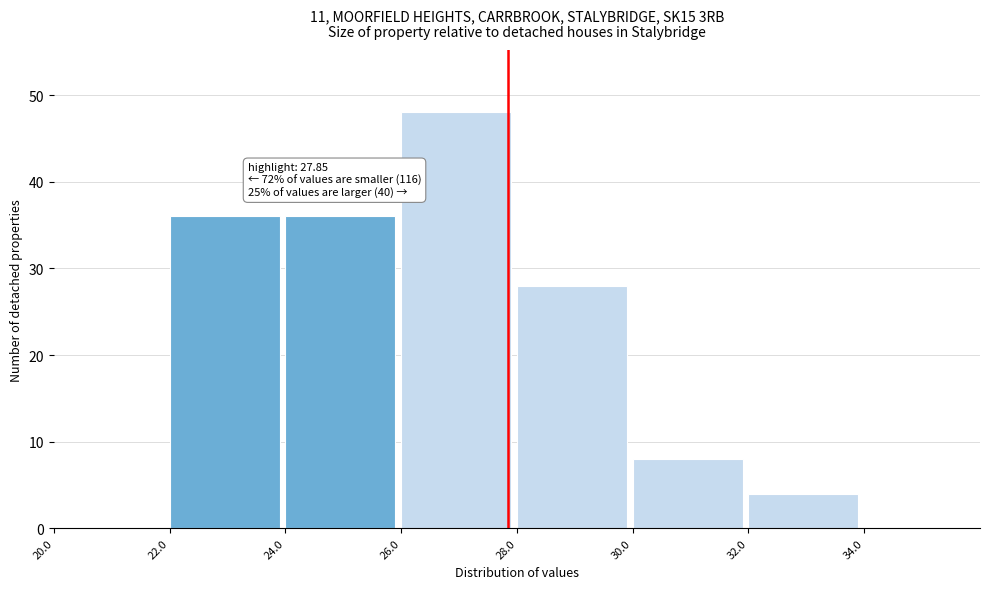

Over which range of the x-axis is the bar tallest?

26 to 28